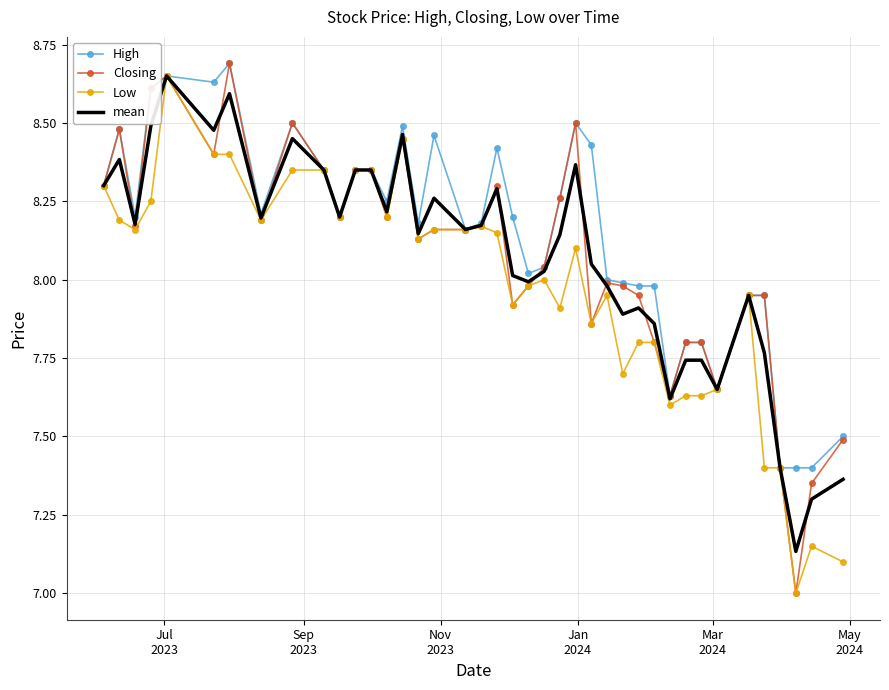

What is the smallest value displayed?

7.0